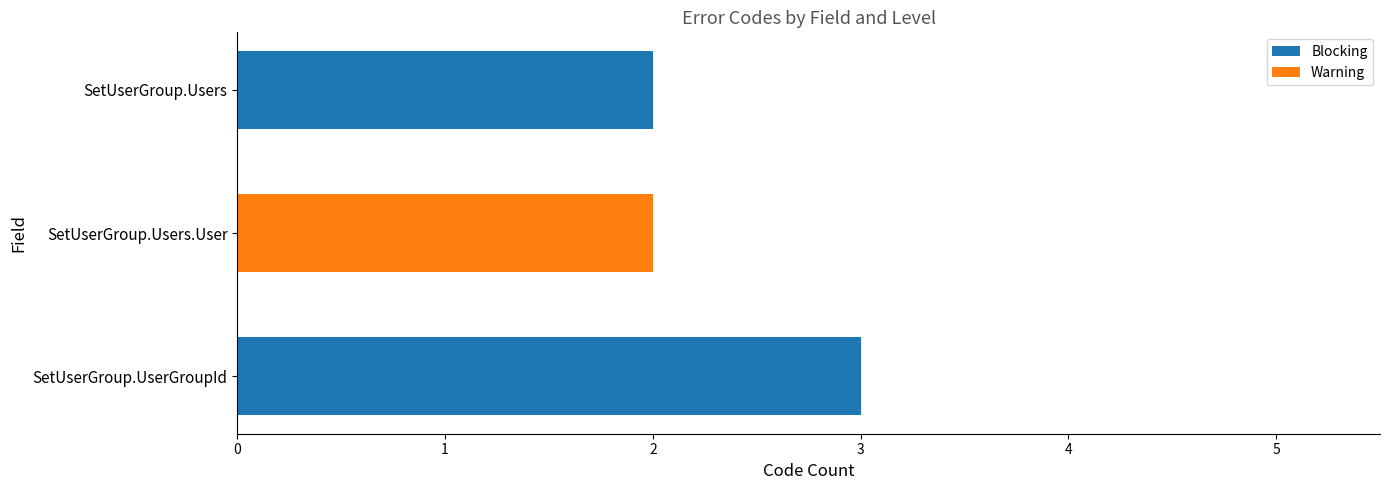

What is the sum of the Blocking values at SetUserGroup.UserGroupId and SetUserGroup.Users?

5